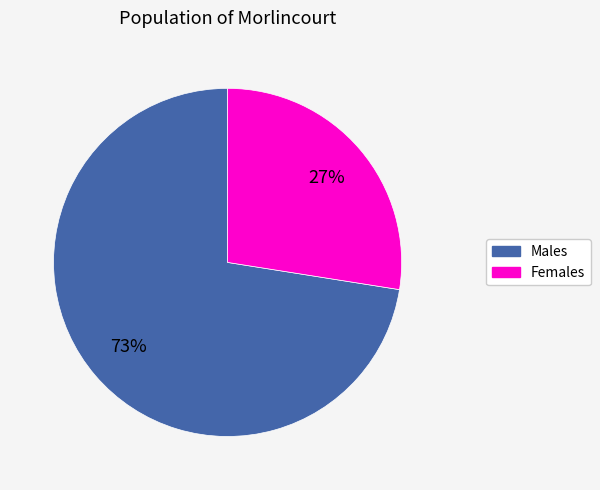

Is there a majority slice in this chart?

Yes